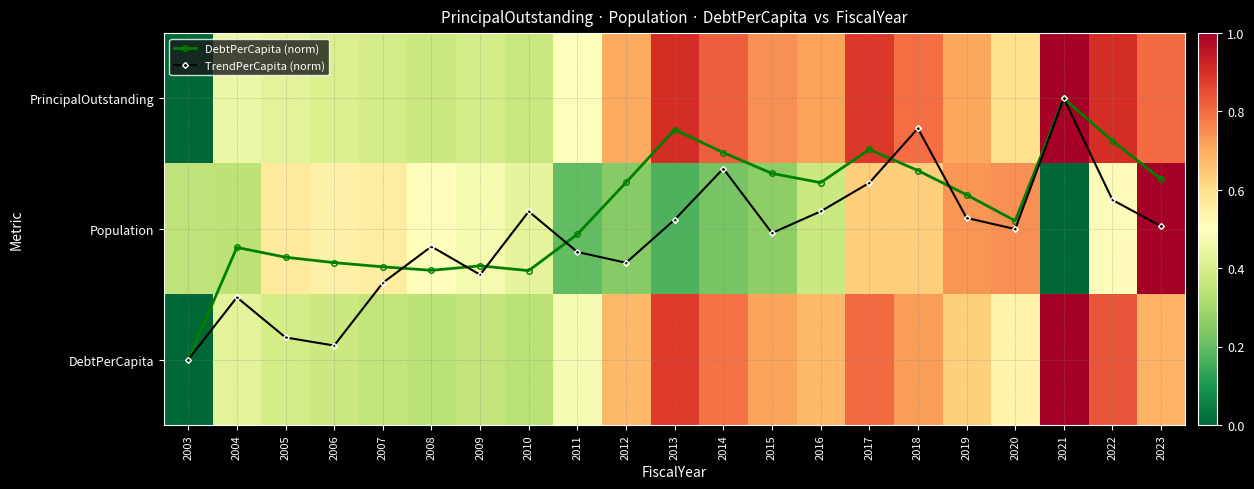

List the labels in order of DebtPerCapita value, largest first.

2021, 2013, 2022, 2017, 2014, 2018, 2015, 2023, 2012, 2016, 2019, 2020, 2011, 2004, 2005, 2006, 2009, 2007, 2008, 2010, 2003